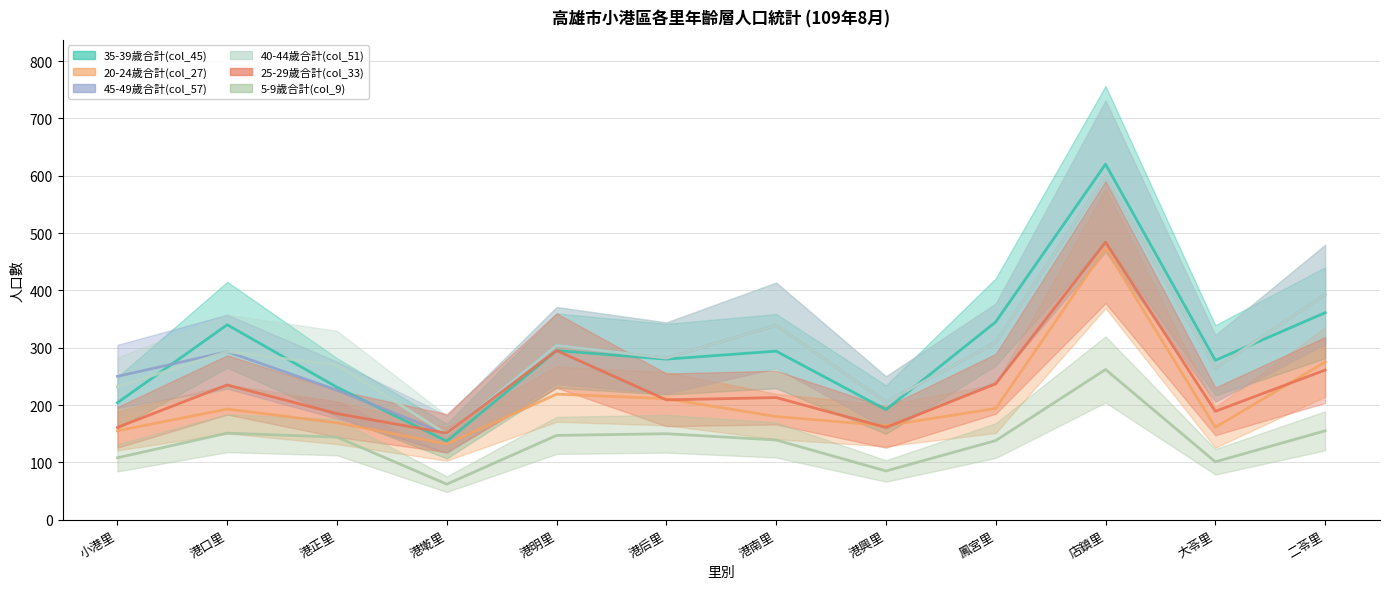

At which category is the sum across all series the highest?

店鎮里